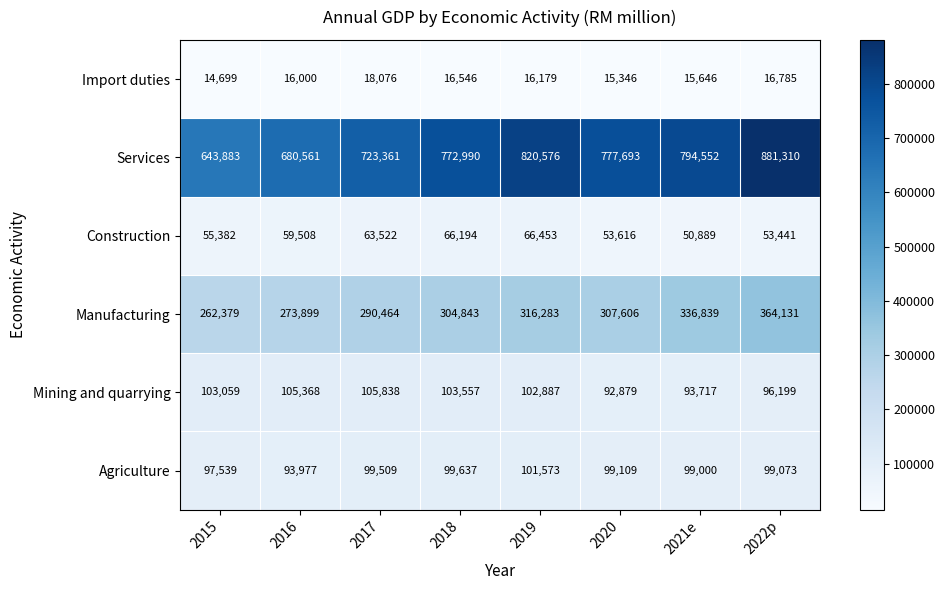

Is it true that Construction equals 50889 at 2021e?

True